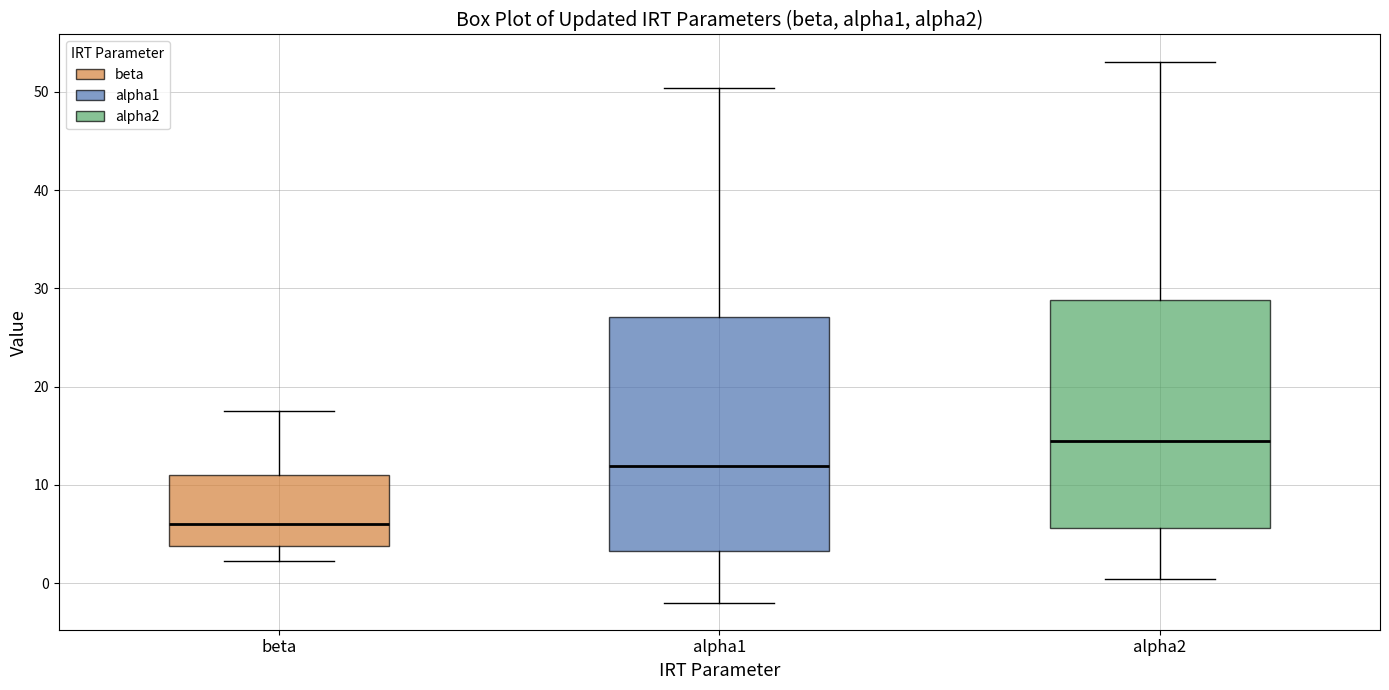

Reading left to right, transcribe this box plot: for each box, give where its median line is, the range the box spans, and where its two whiskers end, as read against the y-axis. The values are not printed on the chart, so give them approximately, as read against the axis.

beta: median 6, box 4 to 11, whiskers 2 to 18
alpha1: median 12, box 3 to 27, whiskers -2 to 50
alpha2: median 14, box 6 to 29, whiskers 0 to 53